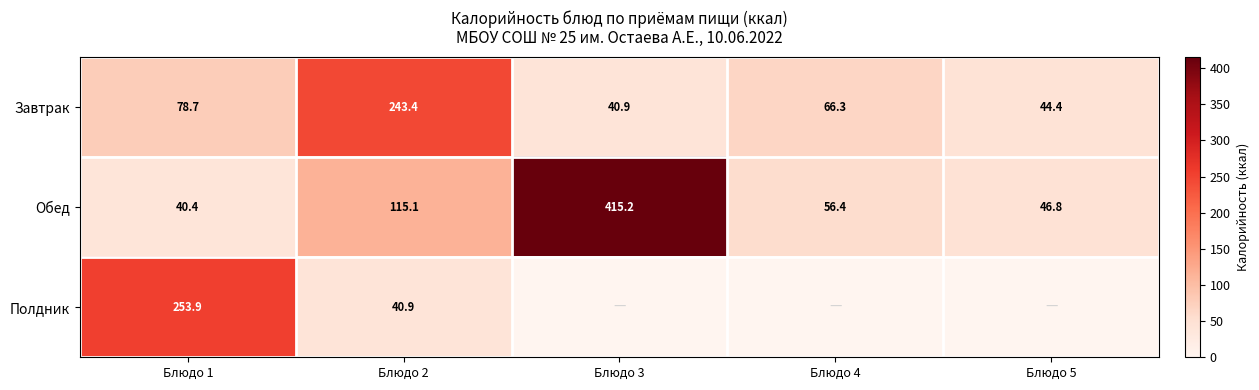

List the labels in order of Завтрак value, largest first.

Блюдо 2, Блюдо 1, Блюдо 4, Блюдо 5, Блюдо 3